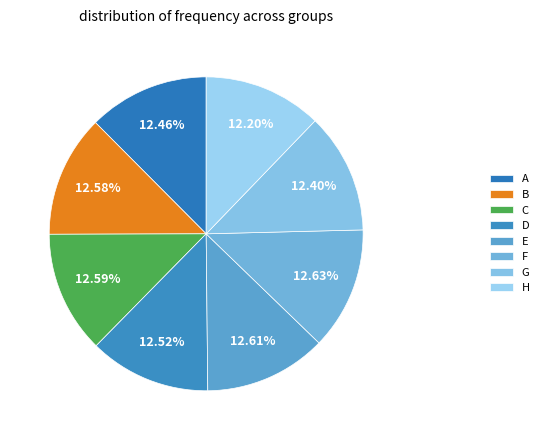

Between F and C, which is larger?

F